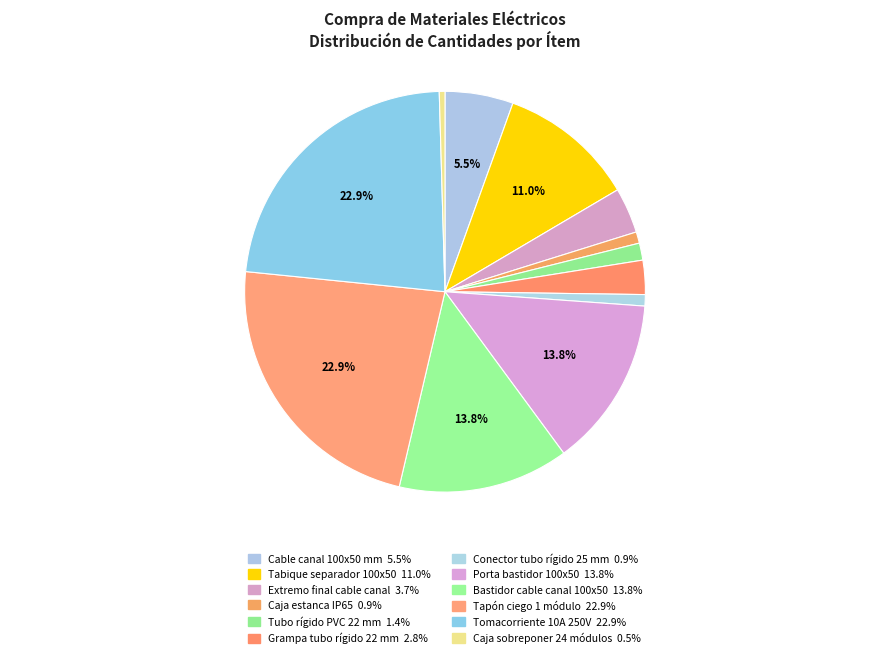

True or false: Tapón ciego 1 módulo accounts for 23% of the total.

True